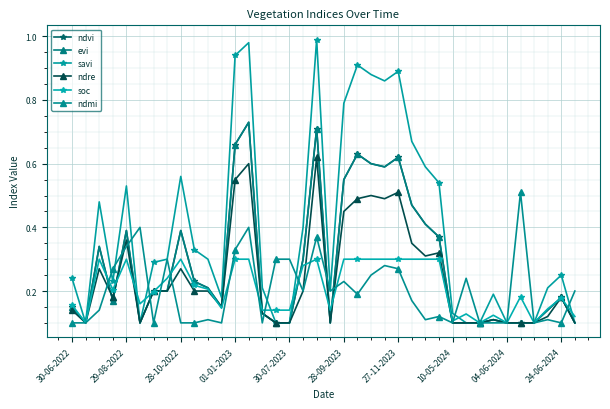

What is the value of the soc point at the 30th from the left?

0.1